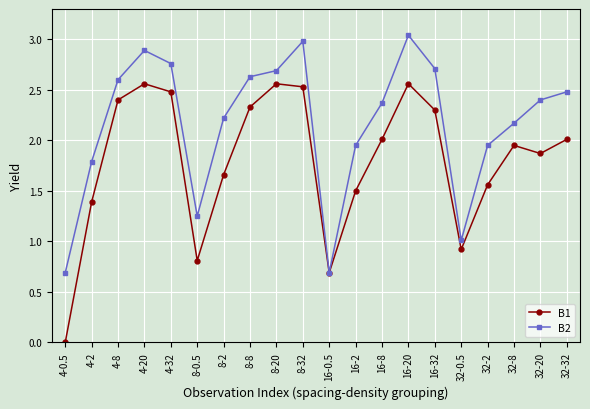

What value does the B1 series have at 16-0.5?

0.7